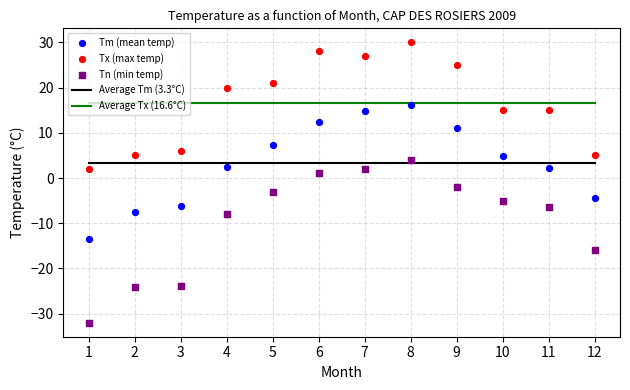

Which series reaches the minimum Y coordinate?

Tn (min temp)